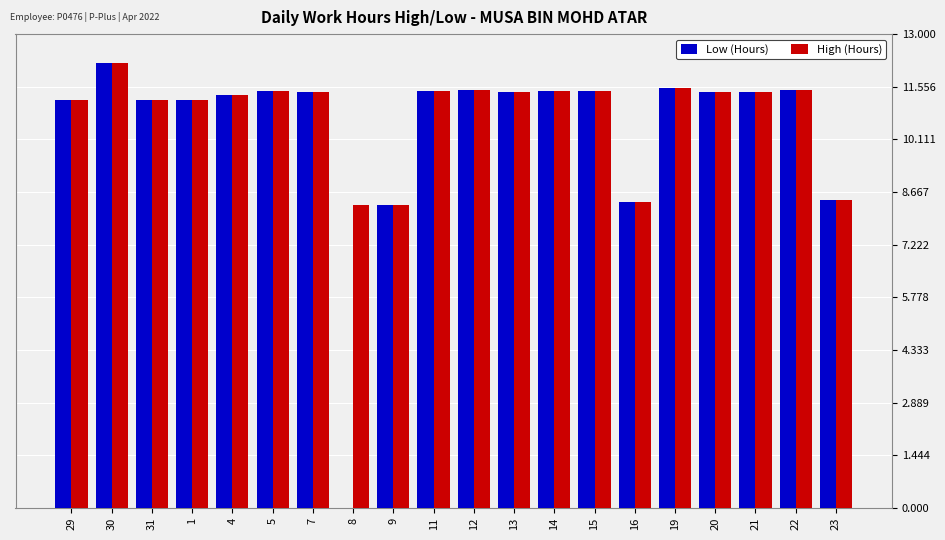

What is the sum of all High (Hours) values?

216.4